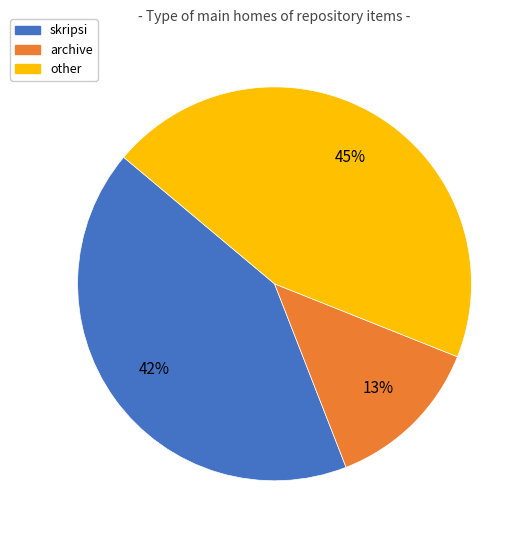

Is the sum of other and skripsi greater than half?

Yes